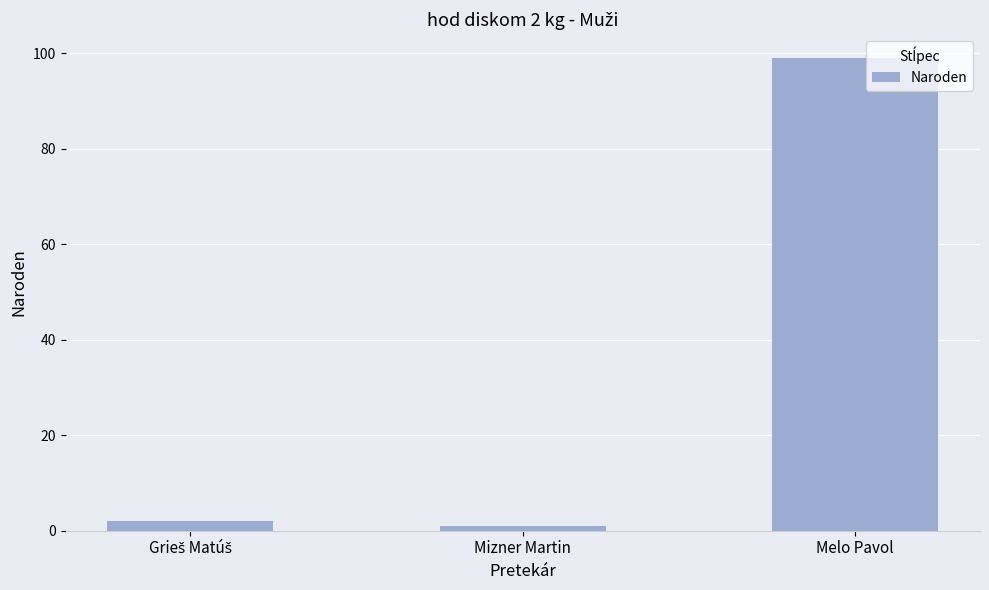

Which has a higher value, Melo Pavol or Mizner Martin?

Melo Pavol